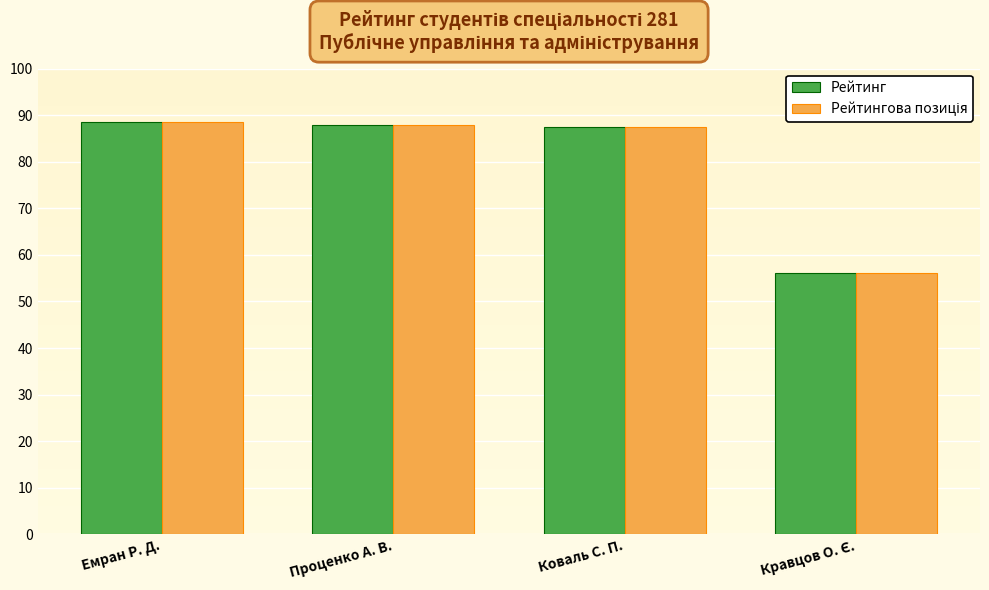

Does the chart contain stacked bars?

No